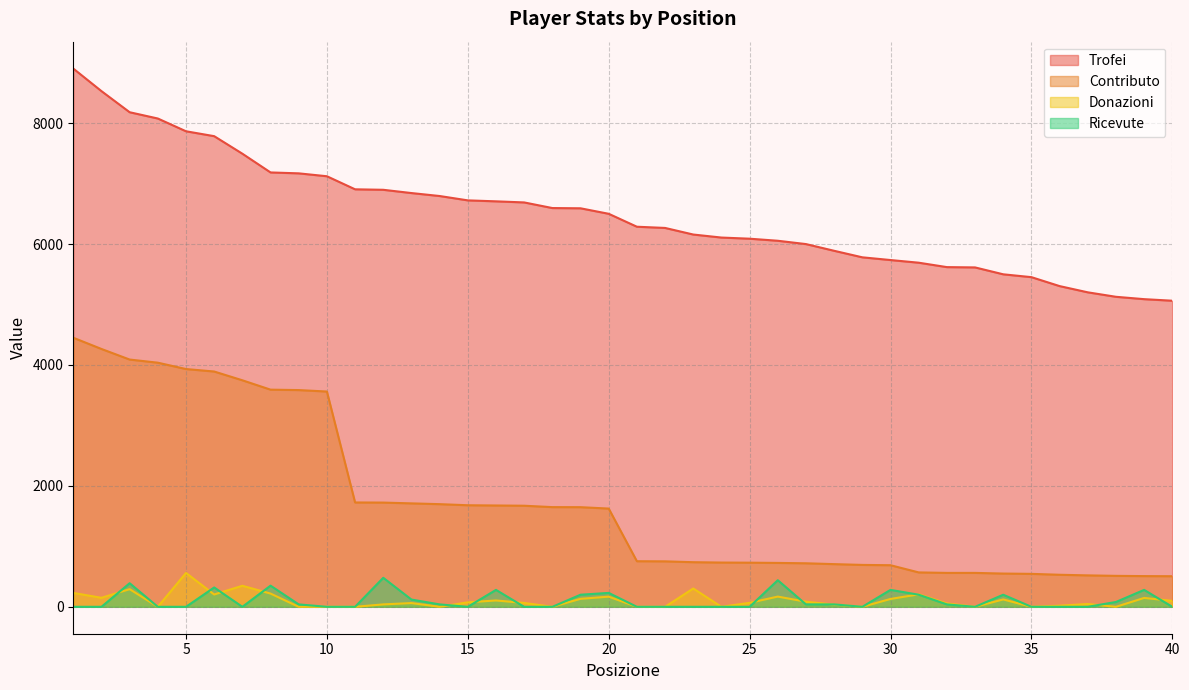

What is the difference between the Donazioni values at 34 and 20?

46